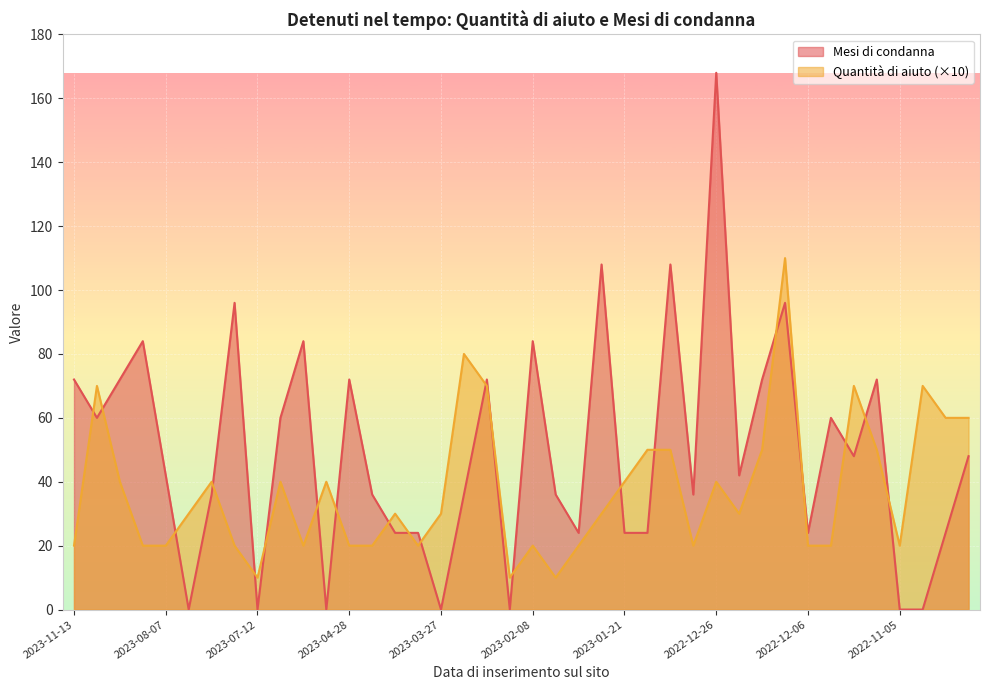

Which series ends up on top after the final intersection of Quantità di aiuto and Mesi di condanna?

Quantità di aiuto